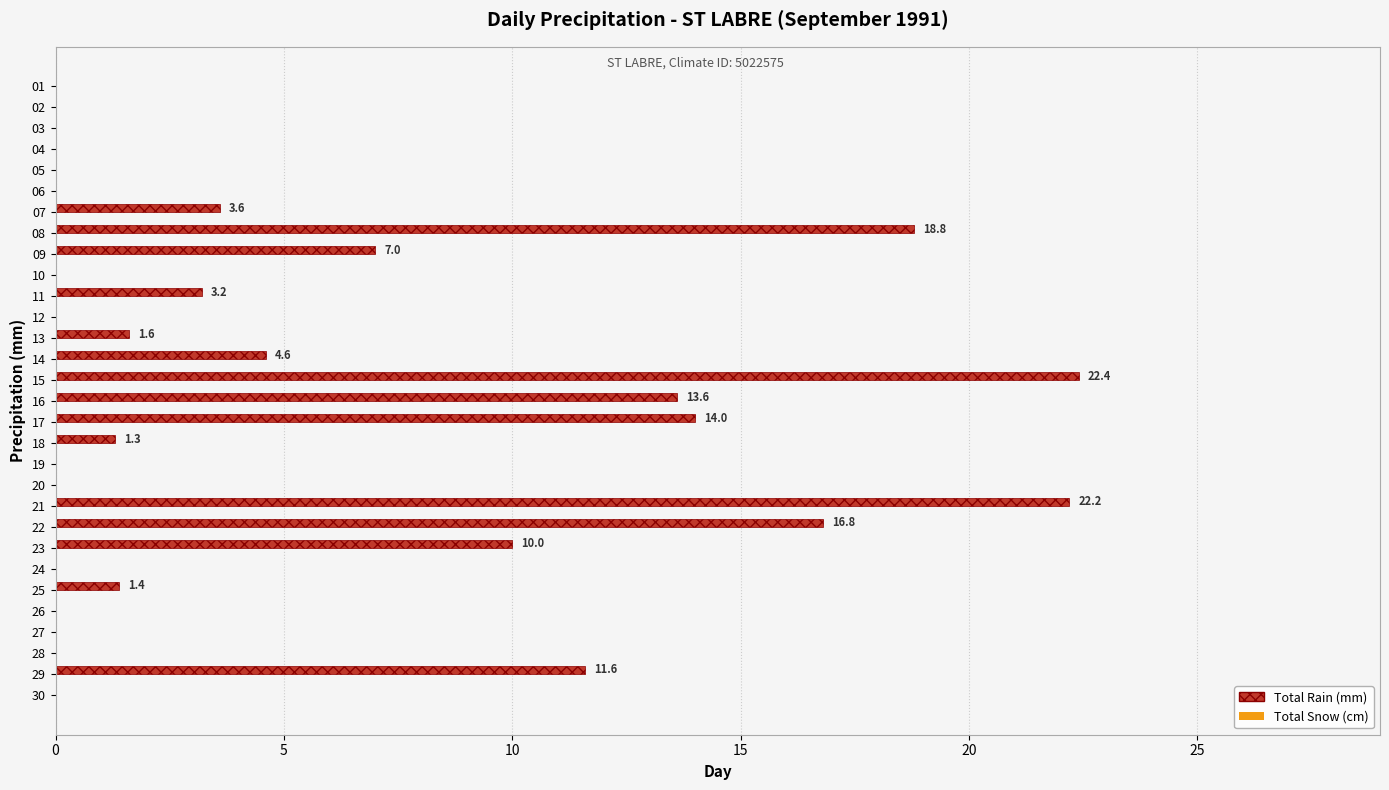

What is the greatest value displayed?

22.4